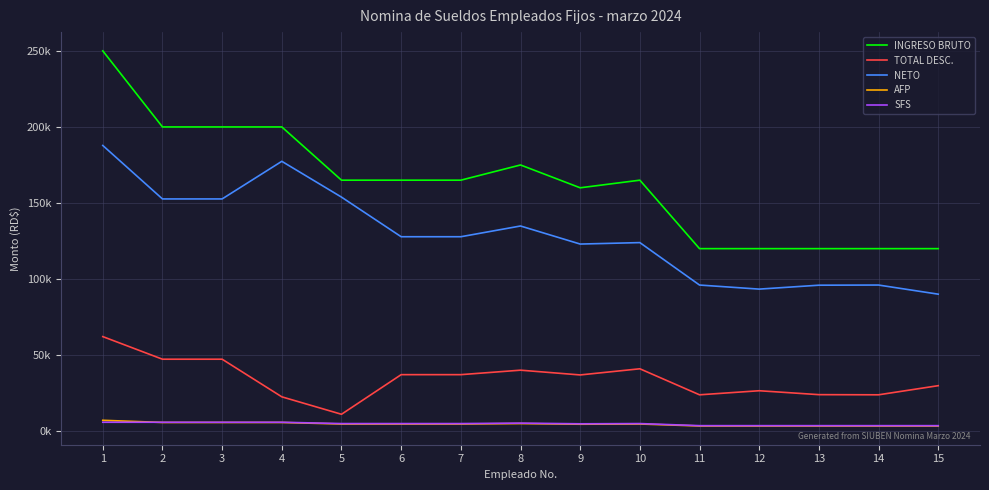

True or false: NETO and SFS intersect in this chart.

False